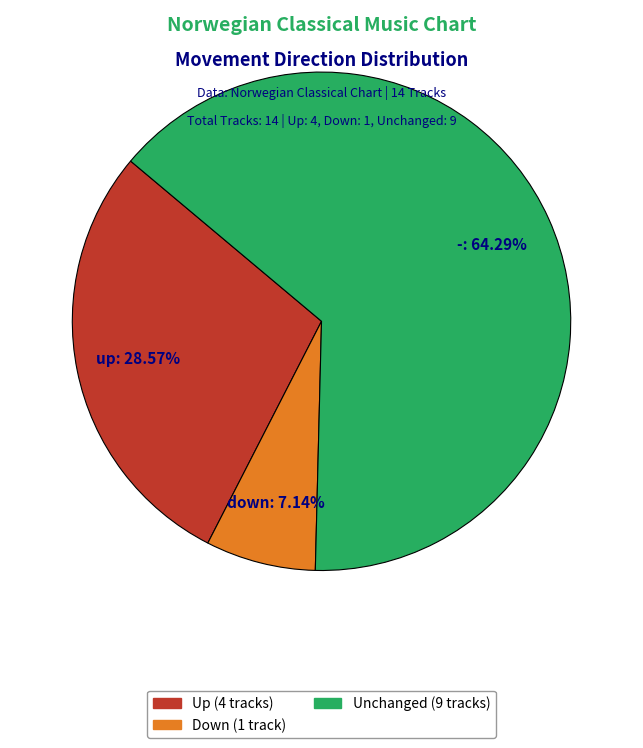

Does any single category account for the majority?

Yes